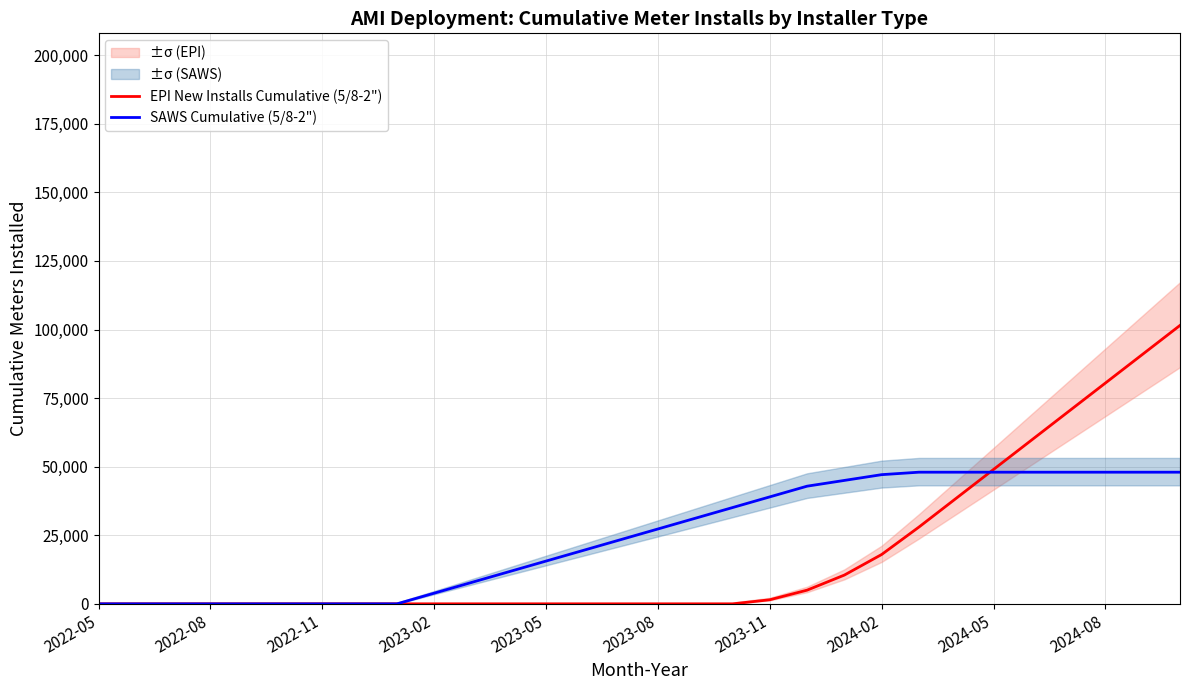

How many times do SAWS Cumulative (5/8-2") and EPI New Installs Cumulative (5/8-2") cross each other?

1